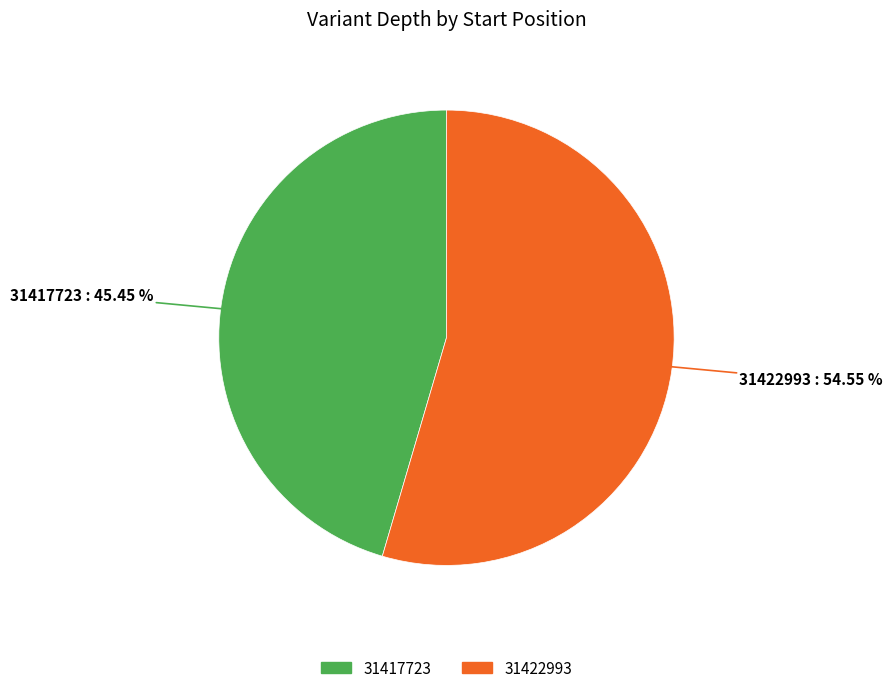

Approximately how many times larger is the value at 31417723 compared to 31422993?

0.8